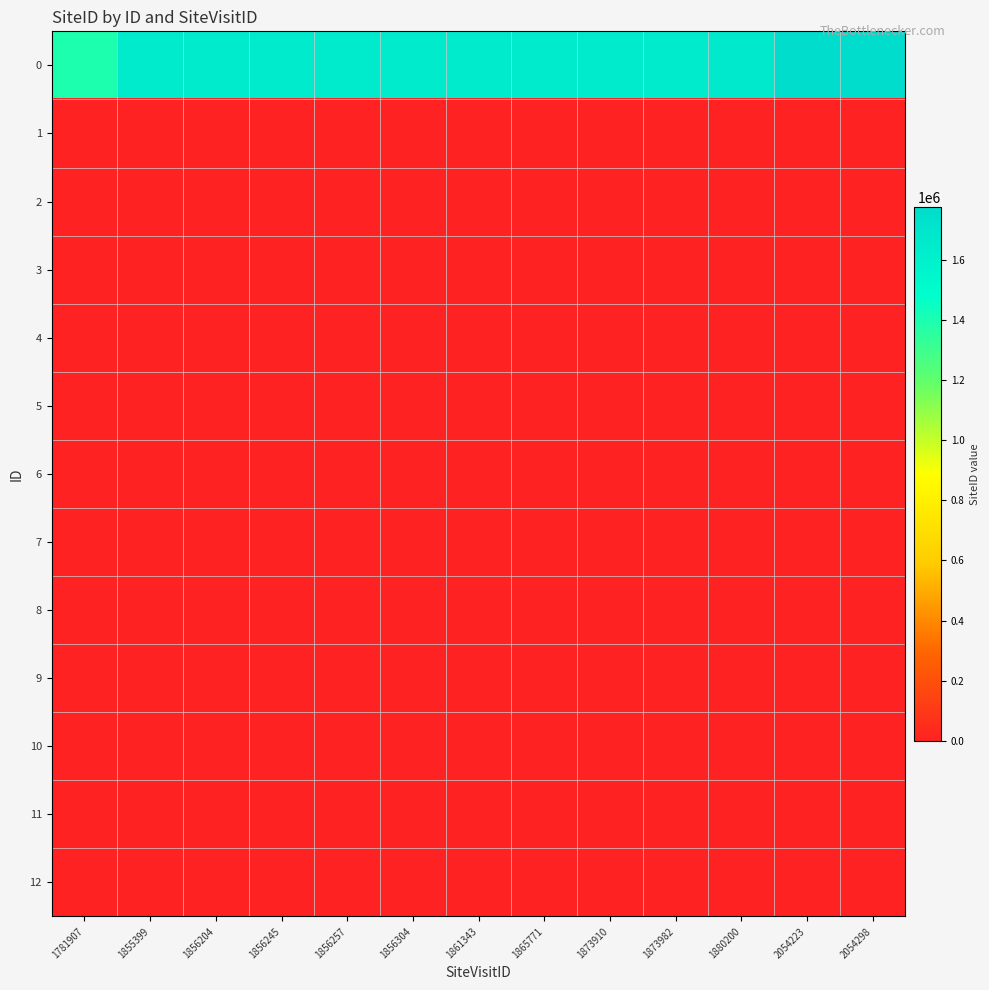

Reading left to right, transcribe all the data shown in this chart.

0: 1781907=1397740	1855399=1650325	1856204=1654624	1856245=1646766	1856257=1661328	1856304=1647516	1861343=1661410	1865771=1661327	1873910=1661346	1873982=1654527	1880200=1666251	2054223=1776460	2054298=1776221
1: 1781907=0	1855399=0	1856204=0	1856245=0	1856257=0	1856304=0	1861343=0	1865771=0	1873910=0	1873982=0	1880200=0	2054223=0	2054298=0
2: 1781907=0	1855399=0	1856204=0	1856245=0	1856257=0	1856304=0	1861343=0	1865771=0	1873910=0	1873982=0	1880200=0	2054223=0	2054298=0
3: 1781907=0	1855399=0	1856204=0	1856245=0	1856257=0	1856304=0	1861343=0	1865771=0	1873910=0	1873982=0	1880200=0	2054223=0	2054298=0
4: 1781907=0	1855399=0	1856204=0	1856245=0	1856257=0	1856304=0	1861343=0	1865771=0	1873910=0	1873982=0	1880200=0	2054223=0	2054298=0
5: 1781907=0	1855399=0	1856204=0	1856245=0	1856257=0	1856304=0	1861343=0	1865771=0	1873910=0	1873982=0	1880200=0	2054223=0	2054298=0
6: 1781907=0	1855399=0	1856204=0	1856245=0	1856257=0	1856304=0	1861343=0	1865771=0	1873910=0	1873982=0	1880200=0	2054223=0	2054298=0
7: 1781907=0	1855399=0	1856204=0	1856245=0	1856257=0	1856304=0	1861343=0	1865771=0	1873910=0	1873982=0	1880200=0	2054223=0	2054298=0
8: 1781907=0	1855399=0	1856204=0	1856245=0	1856257=0	1856304=0	1861343=0	1865771=0	1873910=0	1873982=0	1880200=0	2054223=0	2054298=0
9: 1781907=0	1855399=0	1856204=0	1856245=0	1856257=0	1856304=0	1861343=0	1865771=0	1873910=0	1873982=0	1880200=0	2054223=0	2054298=0
10: 1781907=0	1855399=0	1856204=0	1856245=0	1856257=0	1856304=0	1861343=0	1865771=0	1873910=0	1873982=0	1880200=0	2054223=0	2054298=0
11: 1781907=0	1855399=0	1856204=0	1856245=0	1856257=0	1856304=0	1861343=0	1865771=0	1873910=0	1873982=0	1880200=0	2054223=0	2054298=0
12: 1781907=0	1855399=0	1856204=0	1856245=0	1856257=0	1856304=0	1861343=0	1865771=0	1873910=0	1873982=0	1880200=0	2054223=0	2054298=0